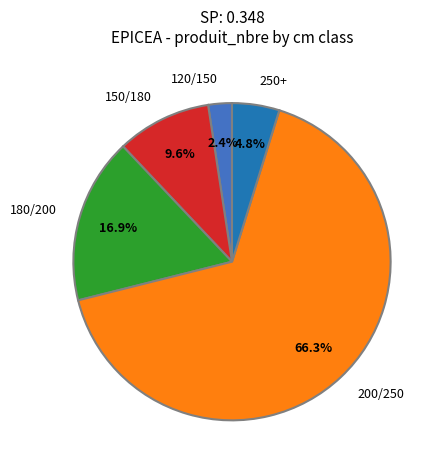

Is there any slice that represents more than half of the pie?

Yes